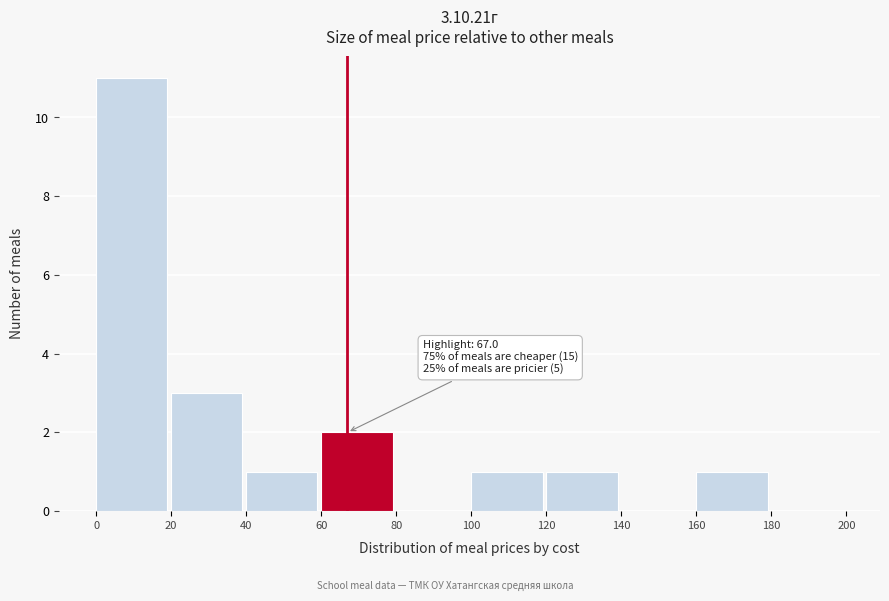

Over which range of the x-axis is the bar tallest?

0 to 20